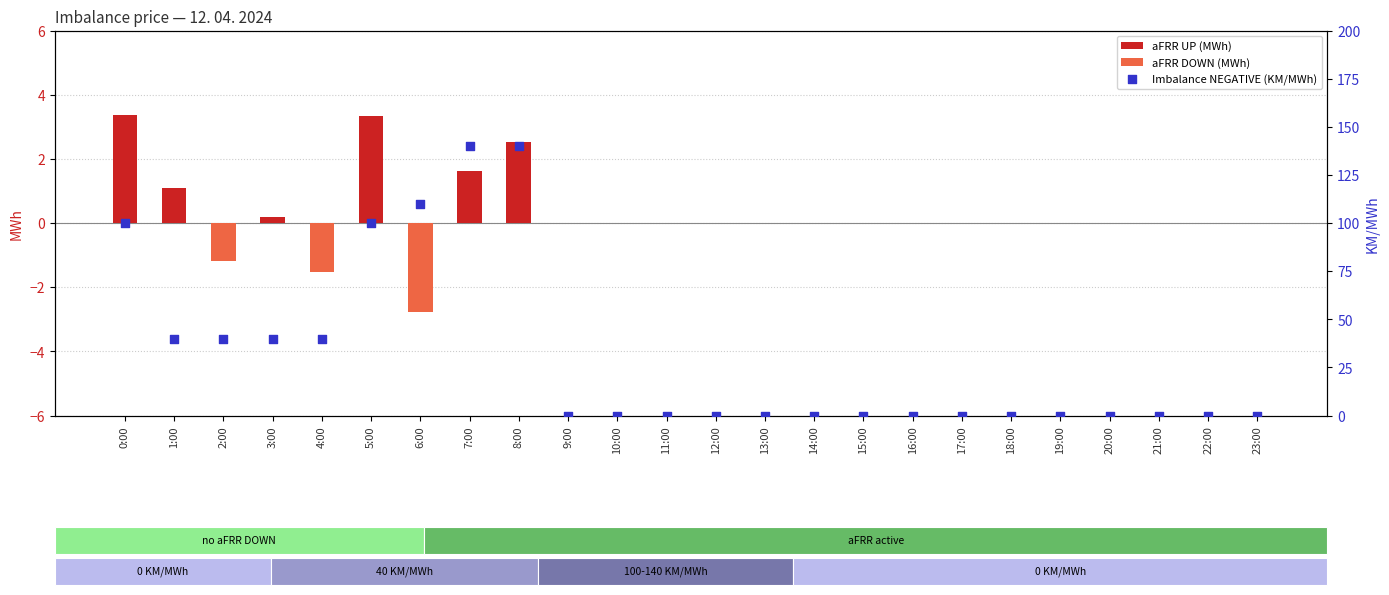

Which series has the largest total across all categories?

Imbalance NEGATIVE (KM/MWh)